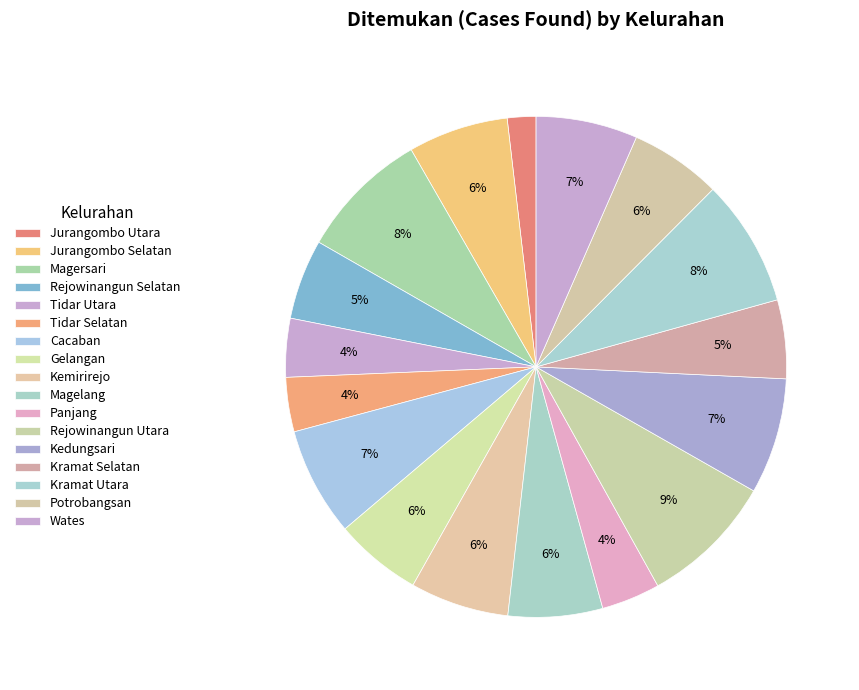

Which slice is the largest?

Rejowinangun Utara